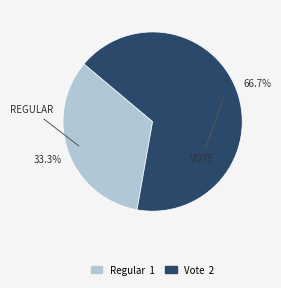

Which category has the smallest portion of the pie?

Regular